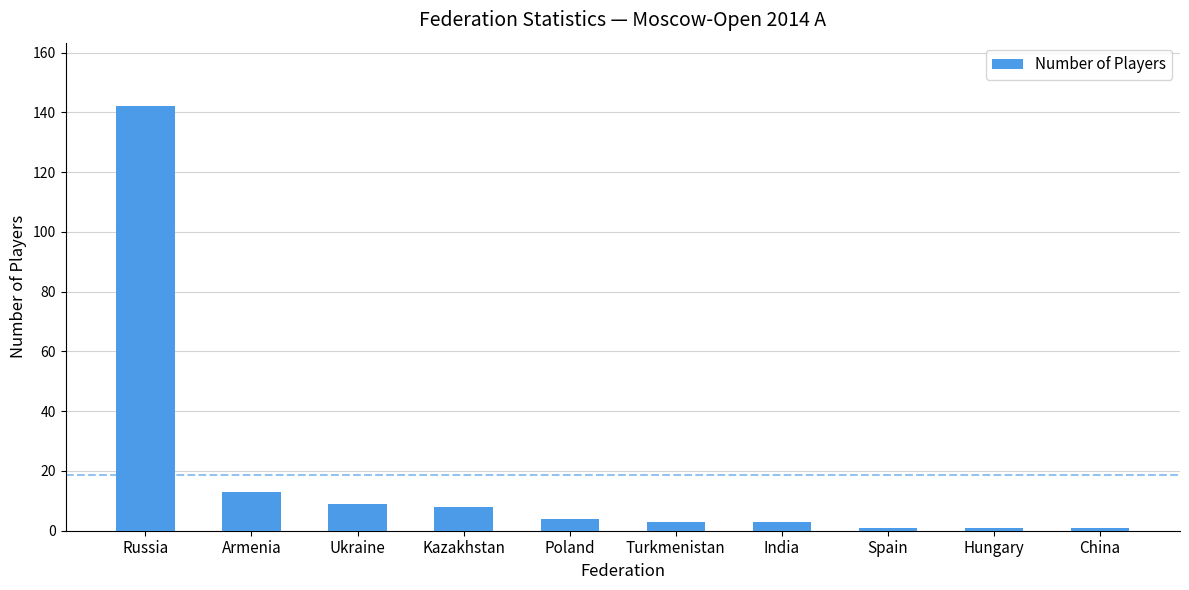

Is it true that the value at Russia is 142?

True